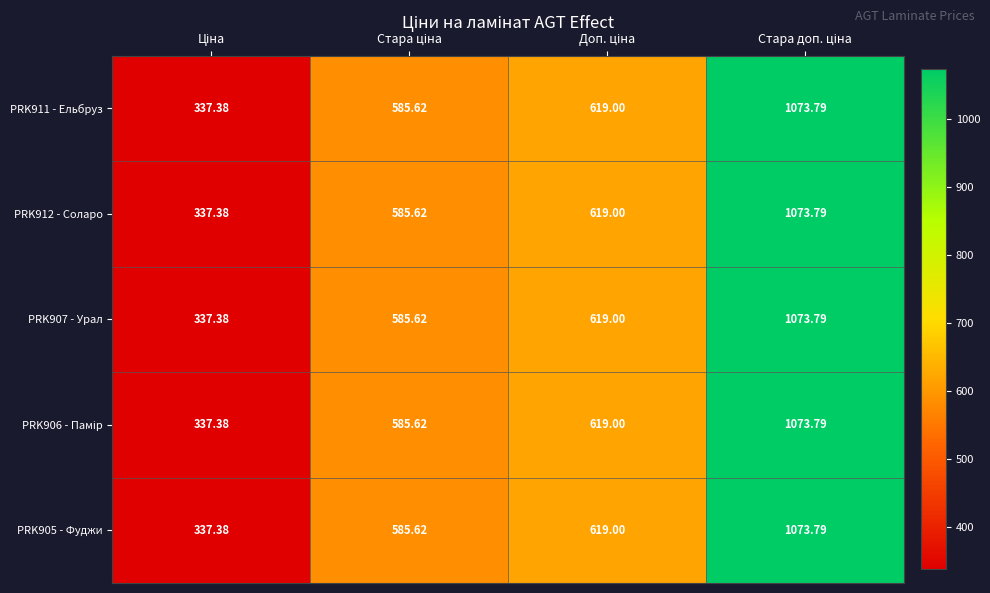

How many data points does each series have?

4